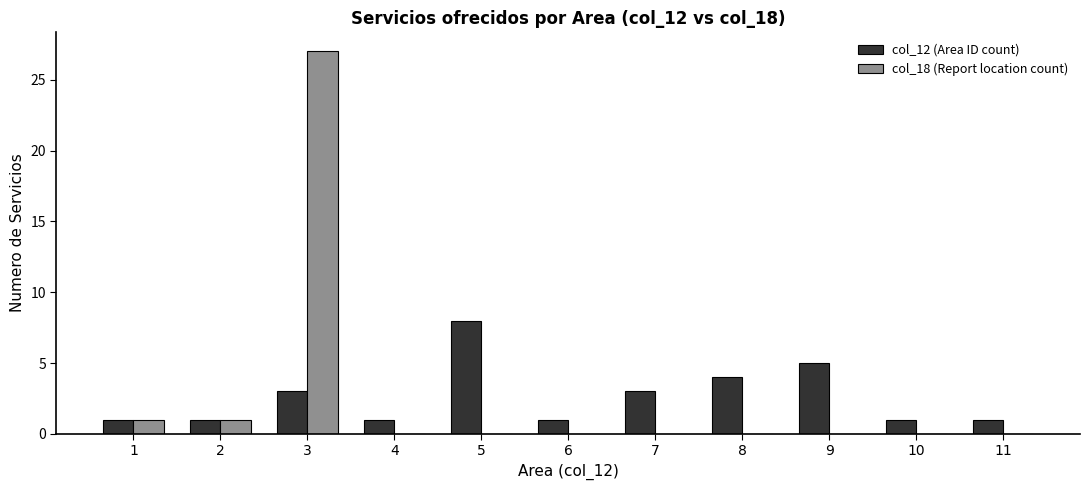

Read the col_12 (Area ID count) value at 6.

1